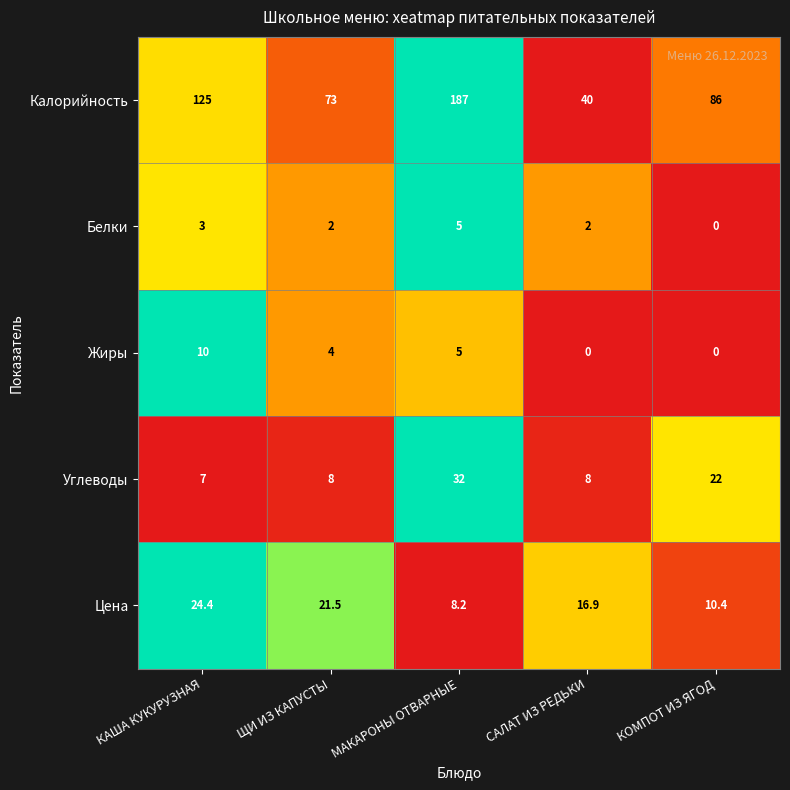

How many data points does each series have?

5